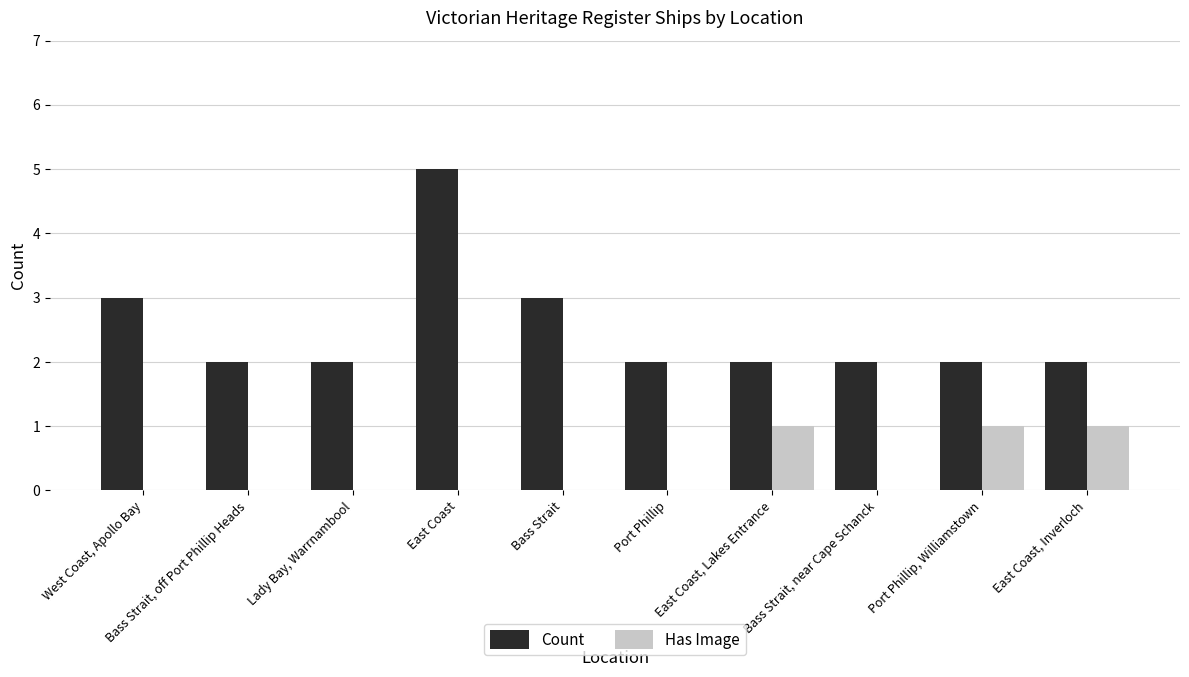

Which series has the largest total across all categories?

Count